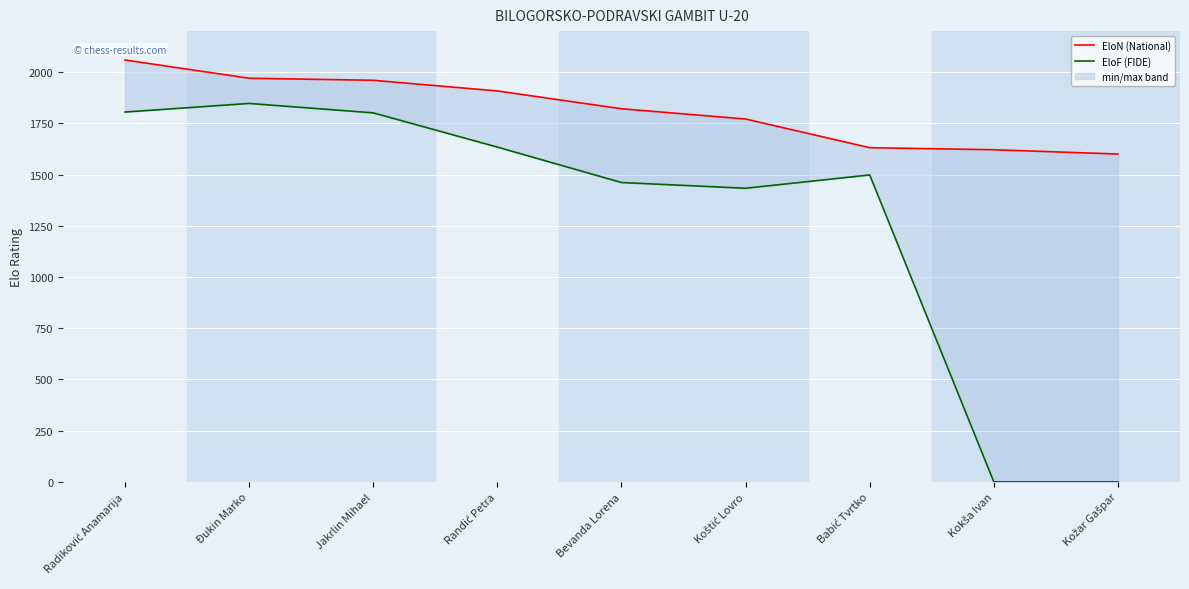

Reading left to right, transcribe all the data shown in this chart.

EloN (National): 2059	1970	1960	1908	1821	1771	1631	1621	1600
EloF (FIDE): 1805	1847	1801	1634	1461	1433	1498	0	0